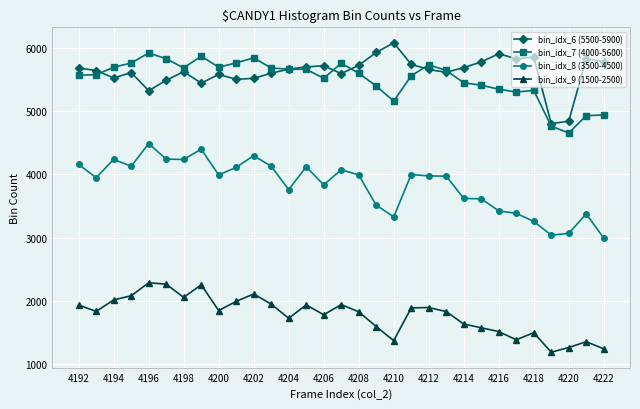

What is the minimum value shown in the chart?

1187